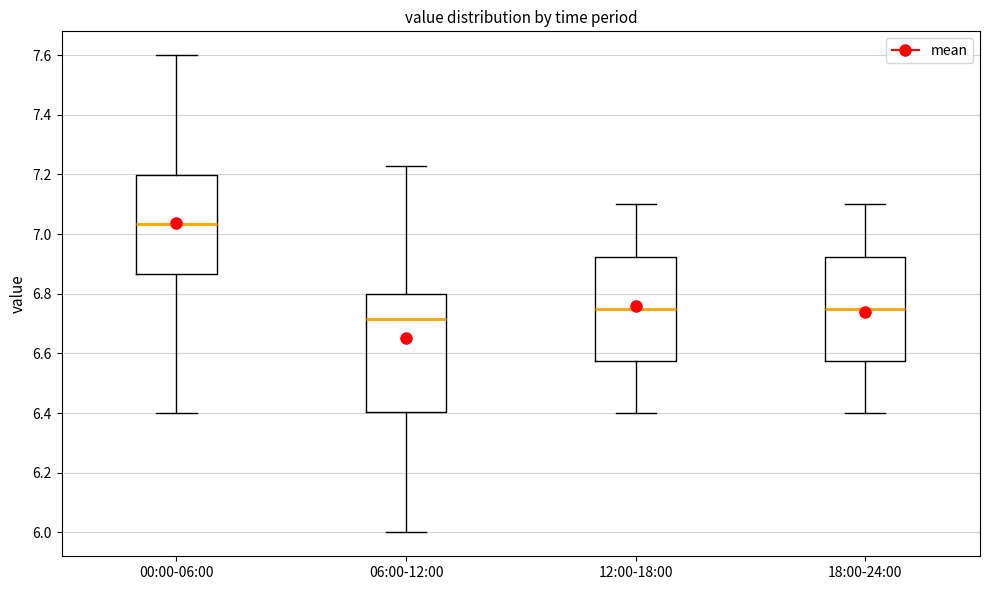

Where does the upper whisker of the box for 00:00-06:00 end on the y-axis? The values are not printed on the chart, so give them approximately, as read against the axis.

7.60